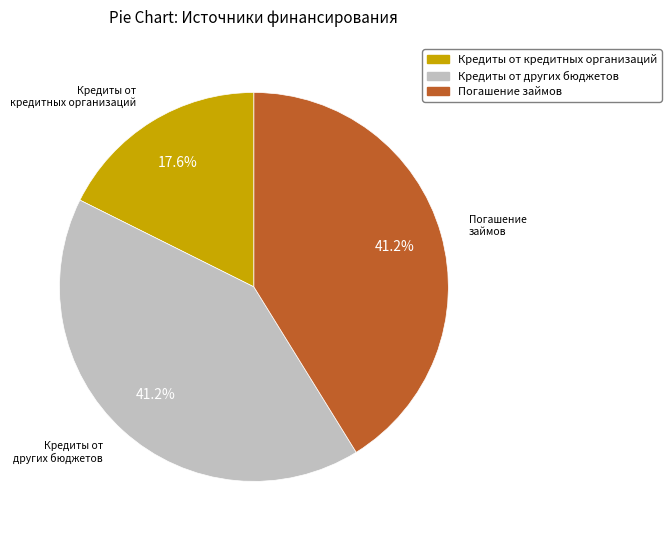

Is there any slice that represents more than half of the pie?

No